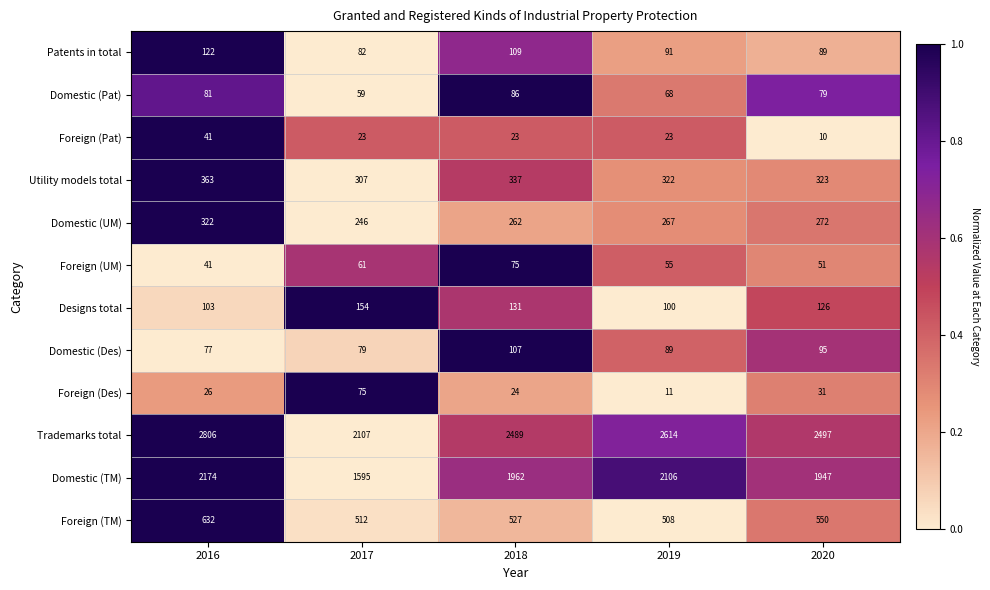

How many series are shown in this chart?

12